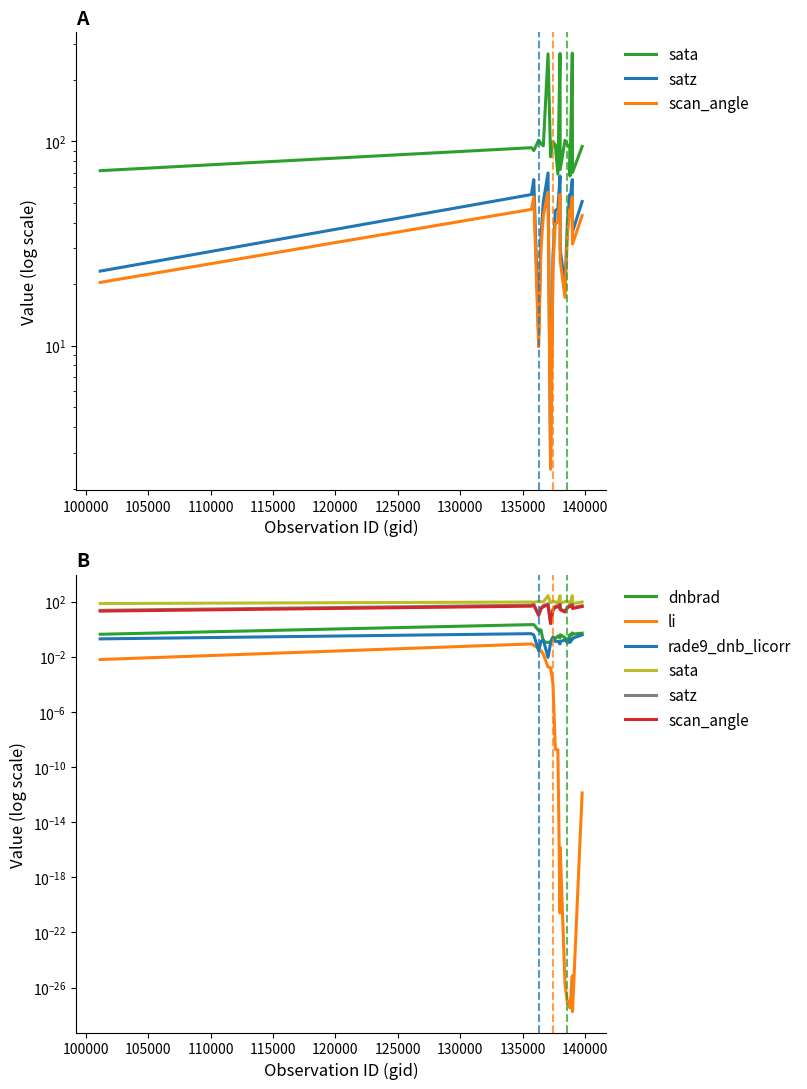

At how many categories does at least one series exceed 132?

3